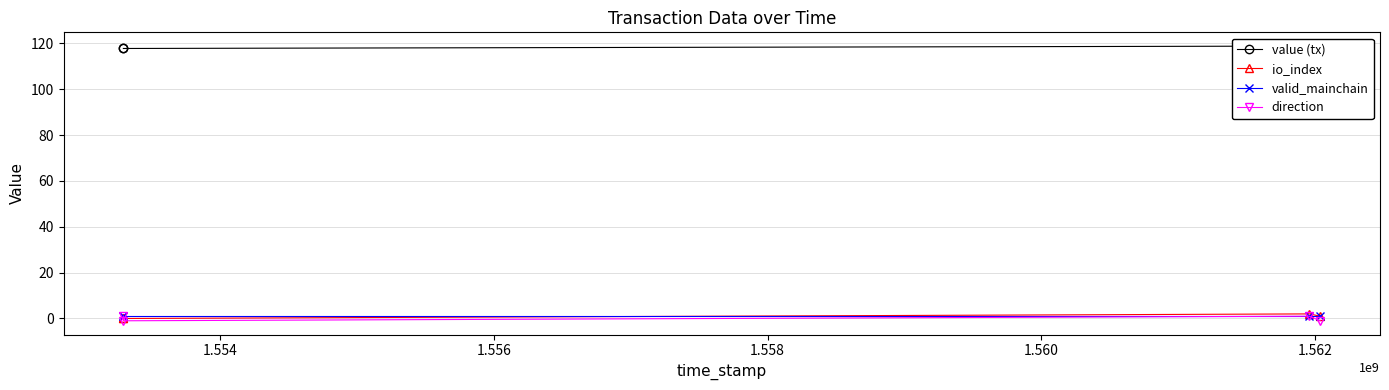

What is the maximum value for valid_mainchain?

1